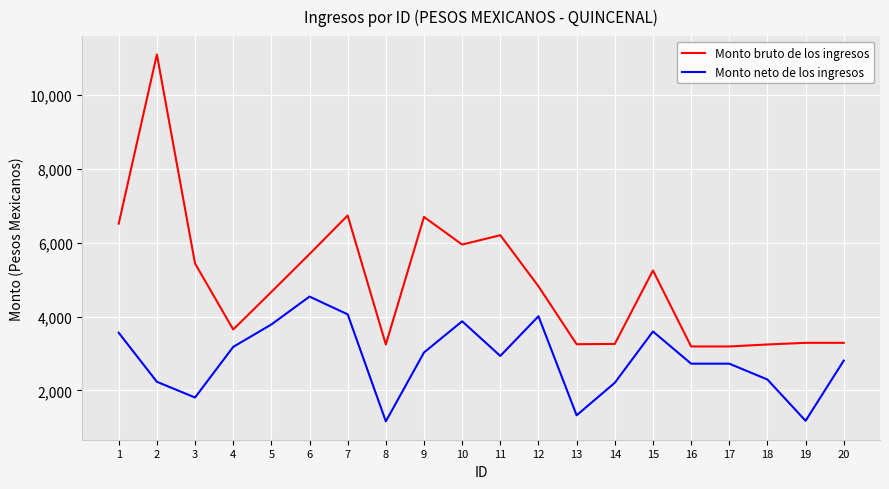

Does the chart have visible grid lines?

Yes